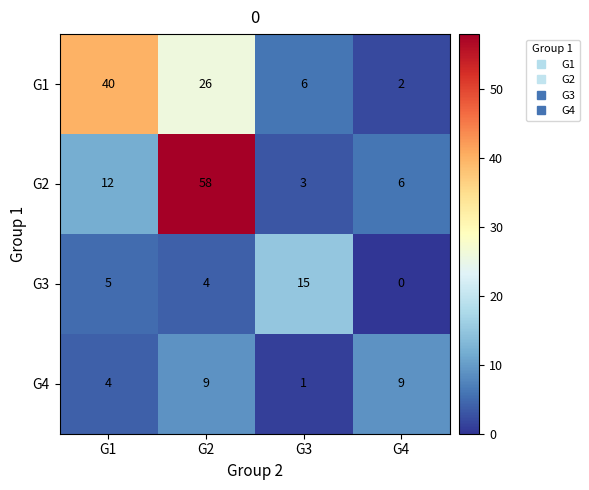

Reading left to right, list all the values displayed in this chart.

G1: G1=40	G2=26	G3=6	G4=2
G2: G1=12	G2=58	G3=3	G4=6
G3: G1=5	G2=4	G3=15	G4=0
G4: G1=4	G2=9	G3=1	G4=9